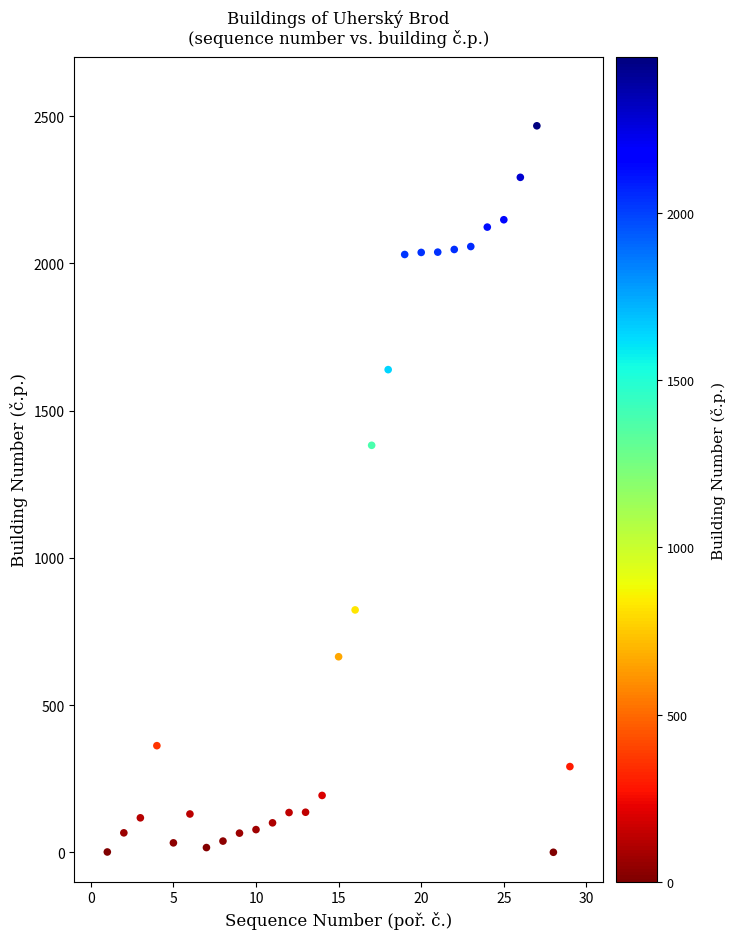

What Y value in the scatter plot is closest to 1233?

1382